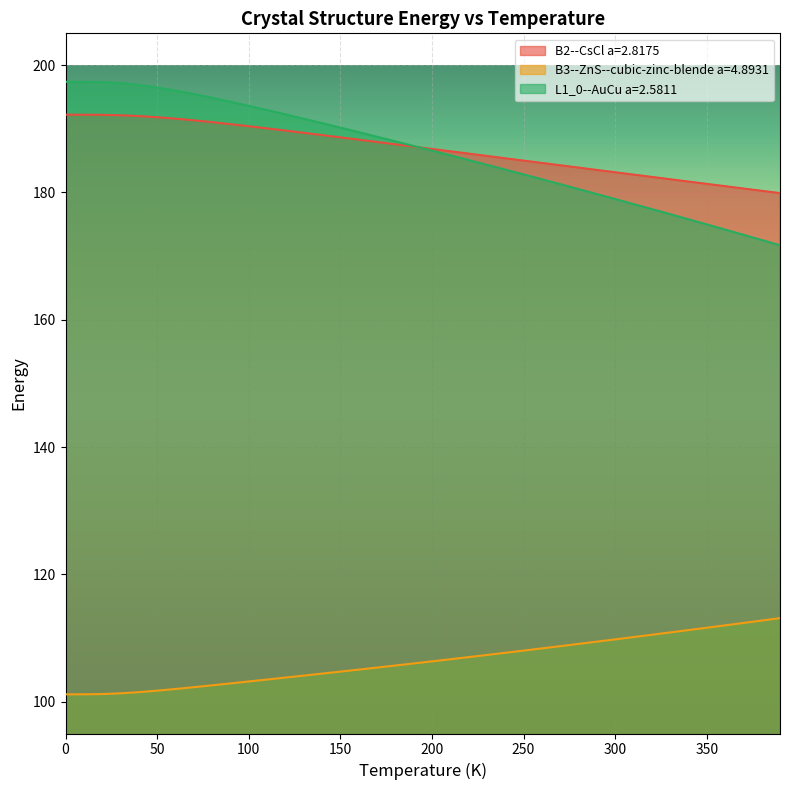

How many distinct data groups are displayed?

3